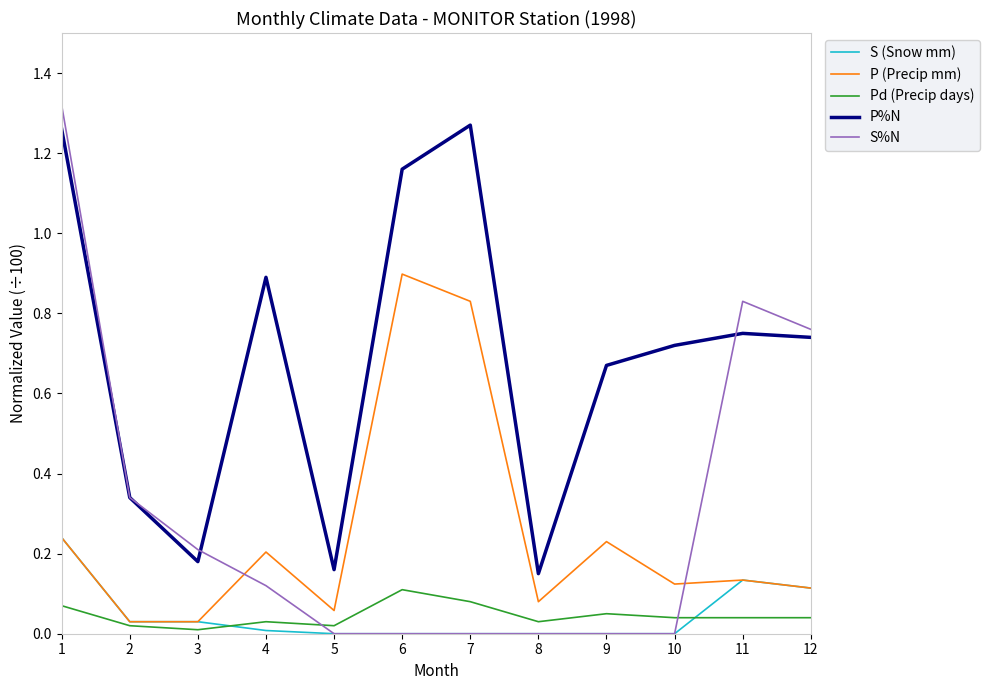

After their last crossing, which series has the higher values: S%N or Pd (Precip days)?

S%N